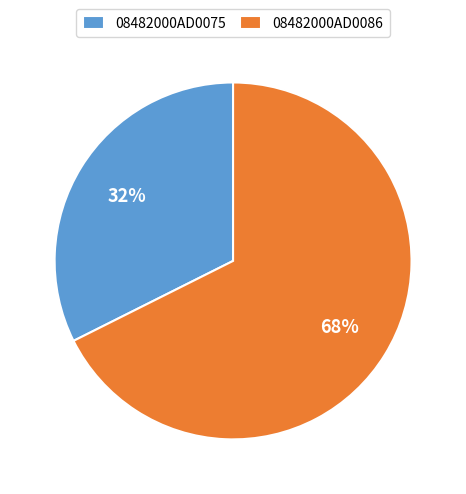

Which category has the biggest portion of the pie?

08482000AD0086